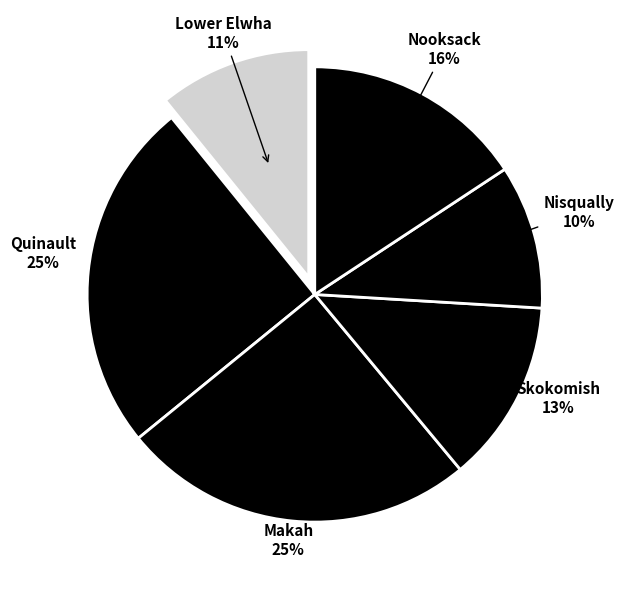

Is there a majority slice in this chart?

No